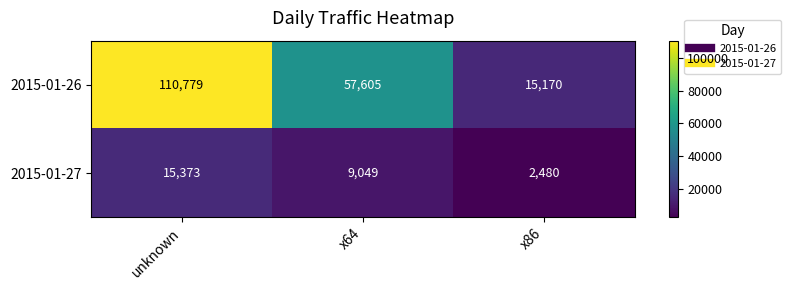

Which series has the widest spread of values?

2015-01-26